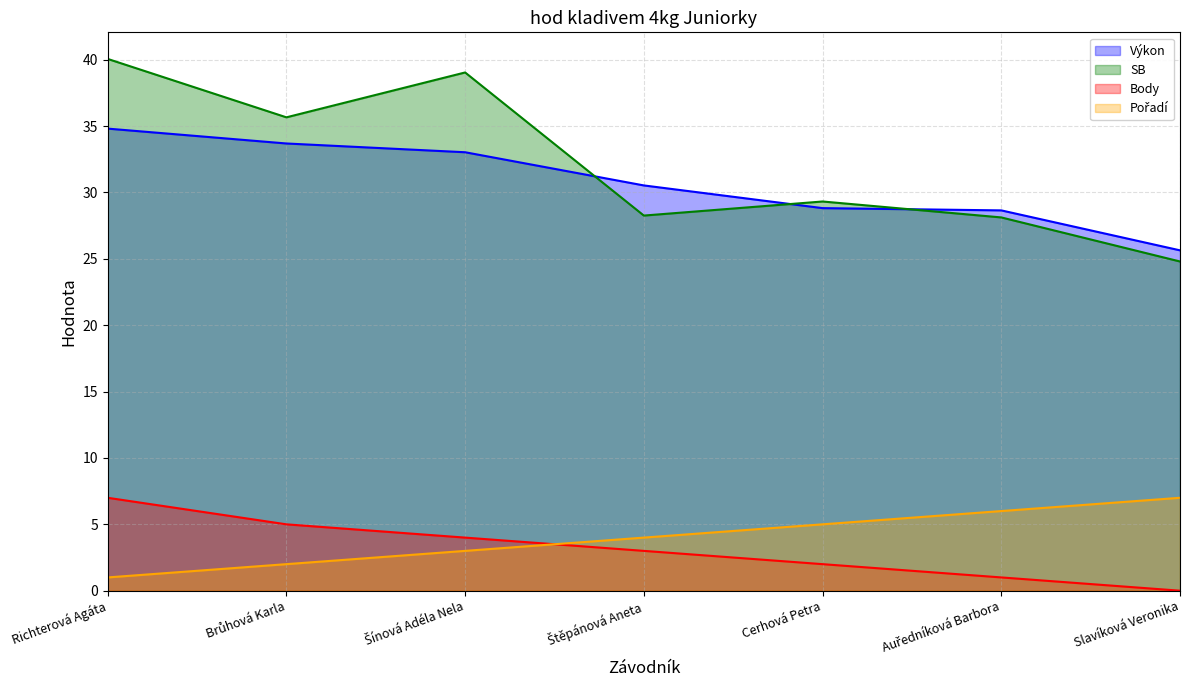

At which label does Výkon first exceed 30?

Richterová Agáta